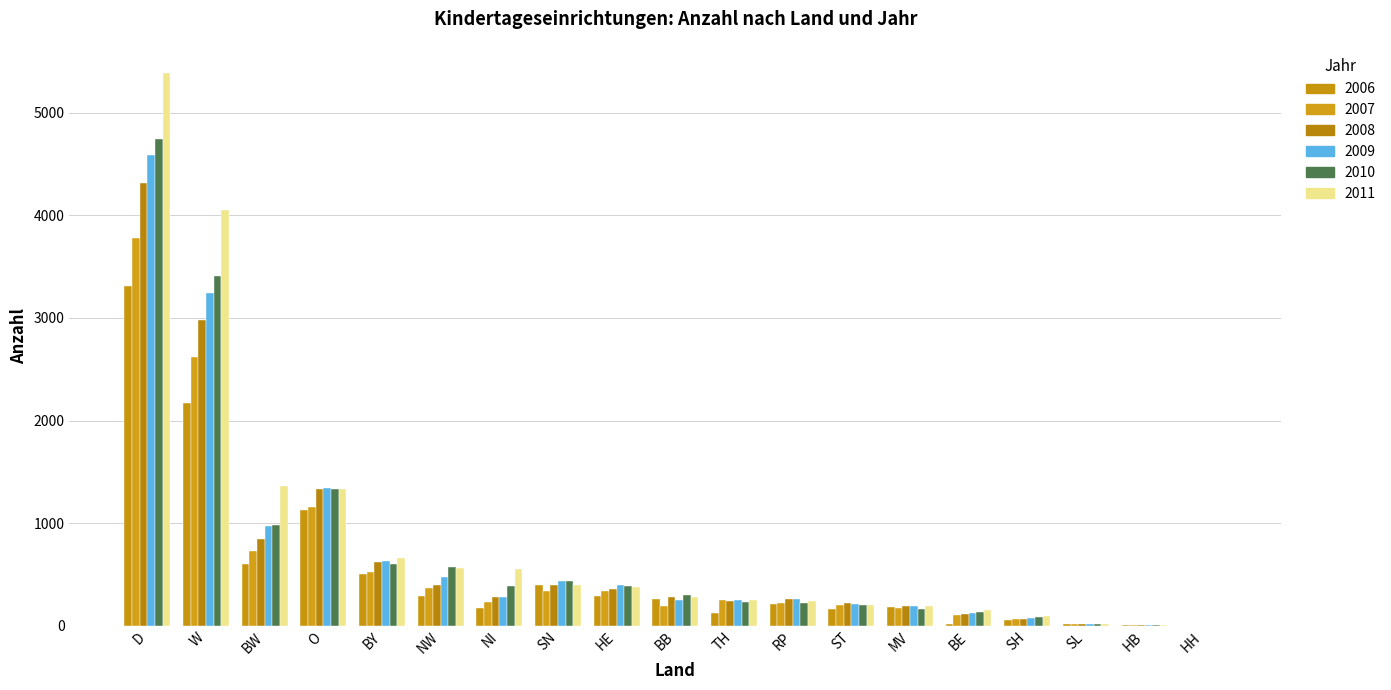

How many distinct data groups are displayed?

6